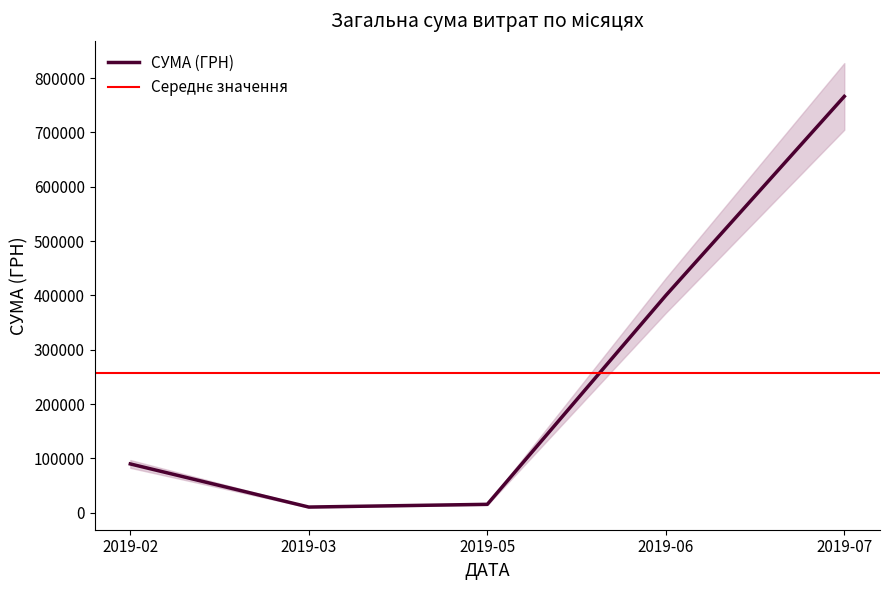

At which label does СУМА (ГРН) reach its peak?

2019-07